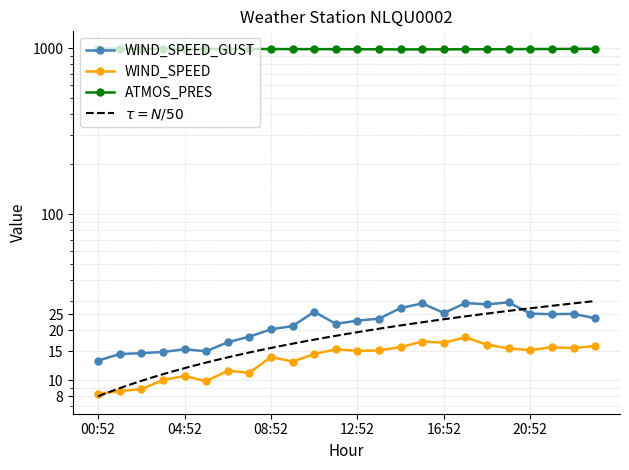

At which category is the sum across all series the highest?

17:52